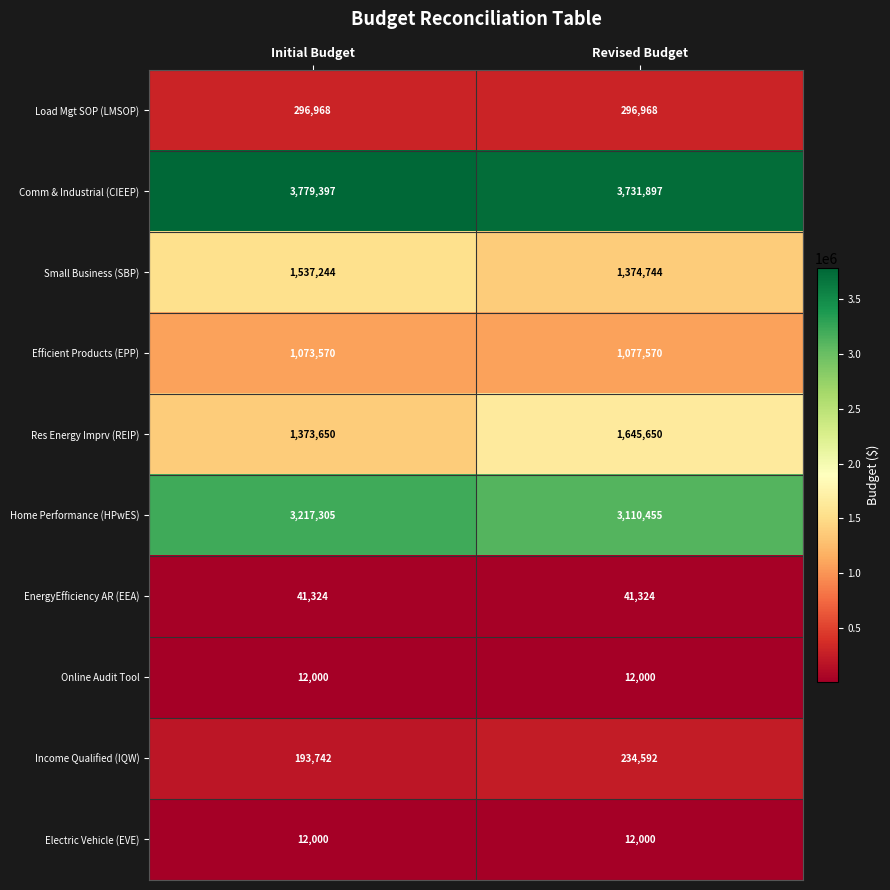

Which series has the largest range (max minus min)?

Res Energy Imprv (REIP)